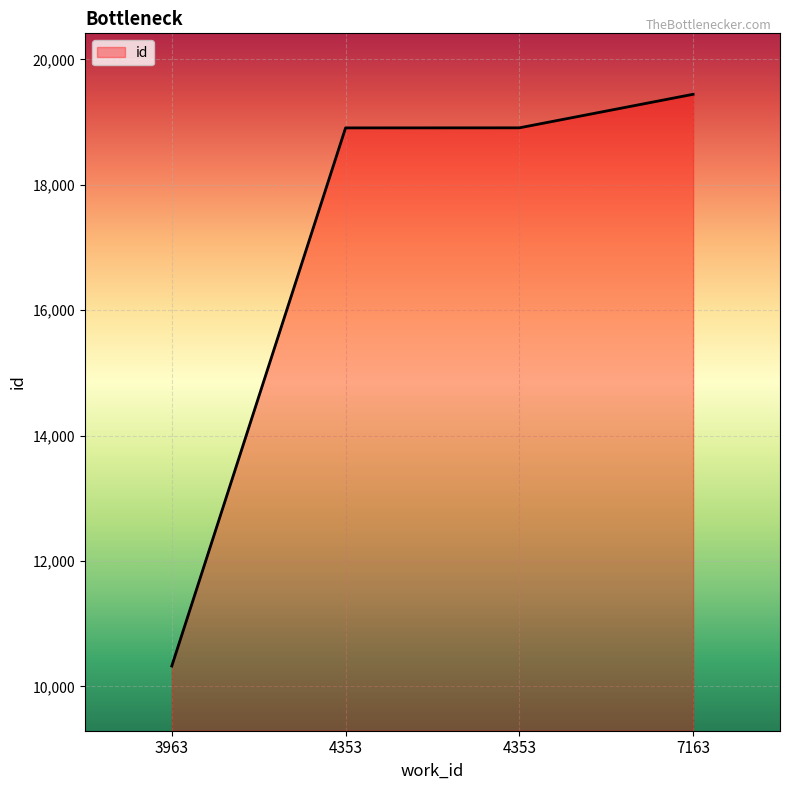

Which category has the highest value across all series?

7163